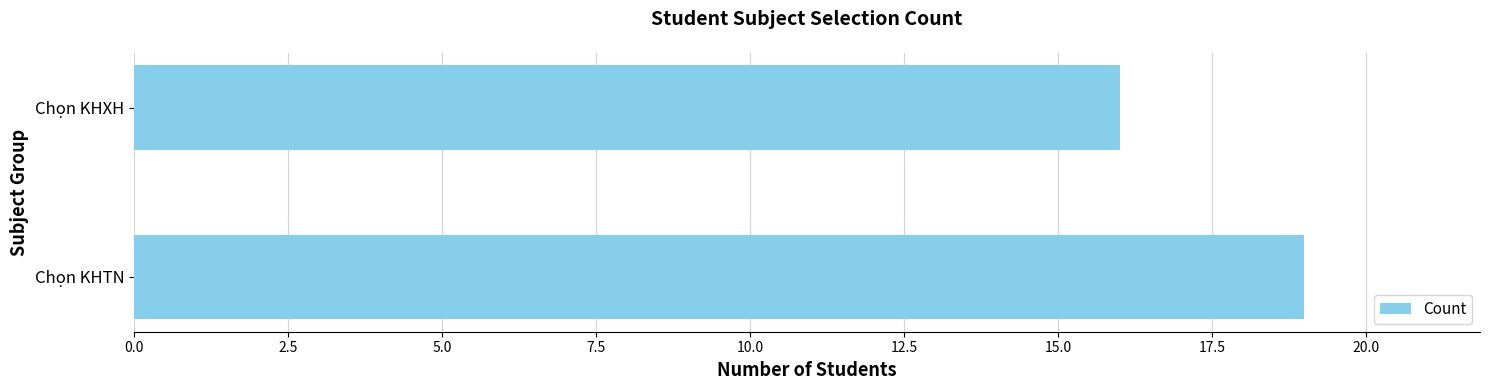

Reading bottom to top, list all the values displayed in this chart.

Chọn KHTN=19	Chọn KHXH=16